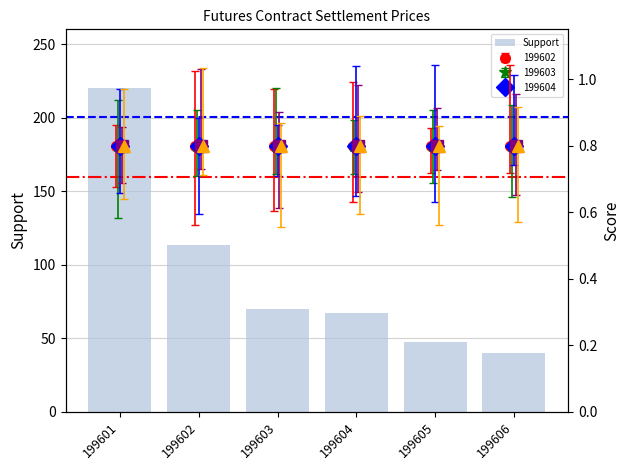

At which label does the data first exceed 70?

199601